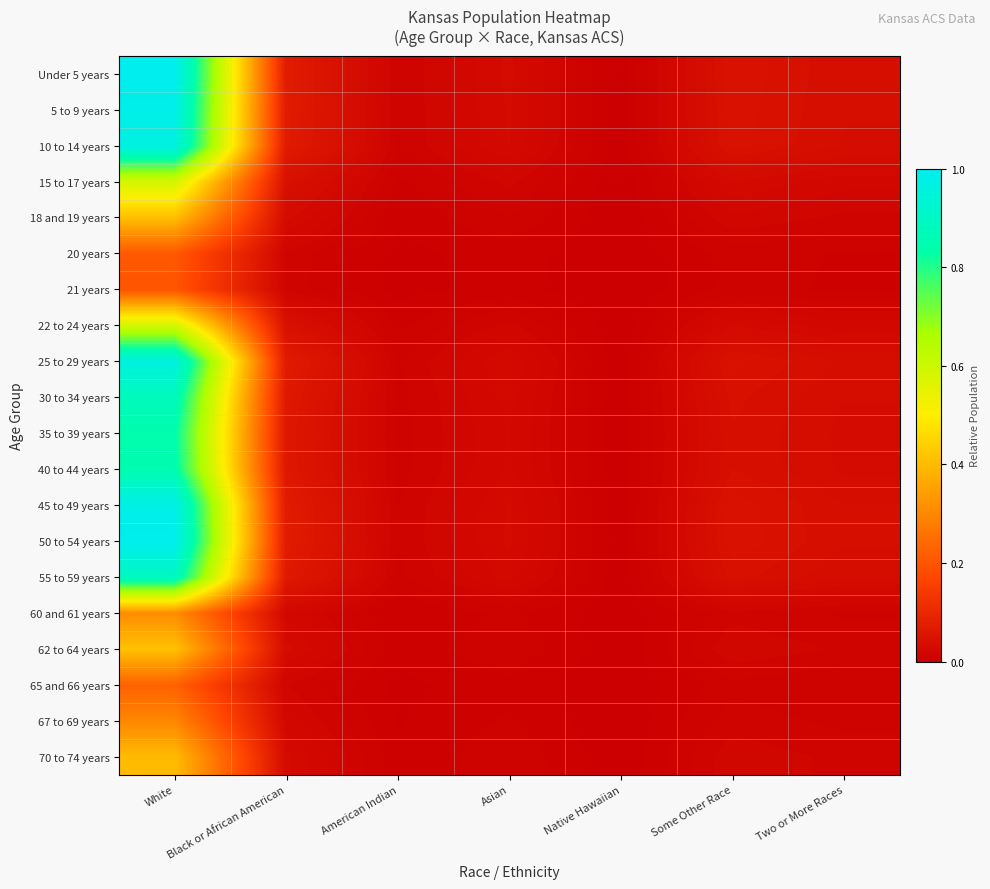

Reading left to right, transcribe all the data shown in this chart.

Under 5 years: White=1.0	Black or African American=0.1	American Indian=0.0	Asian=0.0	Native Hawaiian=0.0	Some Other Race=0.0	Two or More Races=0.0
5 to 9 years: White=1.0	Black or African American=0.1	American Indian=0.0	Asian=0.0	Native Hawaiian=0.0	Some Other Race=0.0	Two or More Races=0.0
10 to 14 years: White=1.0	Black or African American=0.1	American Indian=0.0	Asian=0.0	Native Hawaiian=0.0	Some Other Race=0.0	Two or More Races=0.0
15 to 17 years: White=0.6	Black or African American=0.0	American Indian=0.0	Asian=0.0	Native Hawaiian=0.0	Some Other Race=0.0	Two or More Races=0.0
18 and 19 years: White=0.4	Black or African American=0.0	American Indian=0.0	Asian=0.0	Native Hawaiian=0.0	Some Other Race=0.0	Two or More Races=0.0
20 years: White=0.2	Black or African American=0.0	American Indian=0.0	Asian=0.0	Native Hawaiian=0.0	Some Other Race=0.0	Two or More Races=0.0
21 years: White=0.2	Black or African American=0.0	American Indian=0.0	Asian=0.0	Native Hawaiian=0.0	Some Other Race=0.0	Two or More Races=0.0
22 to 24 years: White=0.6	Black or African American=0.0	American Indian=0.0	Asian=0.0	Native Hawaiian=0.0	Some Other Race=0.0	Two or More Races=0.0
25 to 29 years: White=1.0	Black or African American=0.1	American Indian=0.0	Asian=0.0	Native Hawaiian=0.0	Some Other Race=0.0	Two or More Races=0.0
30 to 34 years: White=0.9	Black or African American=0.1	American Indian=0.0	Asian=0.0	Native Hawaiian=0.0	Some Other Race=0.0	Two or More Races=0.0
35 to 39 years: White=0.8	Black or African American=0.1	American Indian=0.0	Asian=0.0	Native Hawaiian=0.0	Some Other Race=0.0	Two or More Races=0.0
40 to 44 years: White=0.8	Black or African American=0.1	American Indian=0.0	Asian=0.0	Native Hawaiian=0.0	Some Other Race=0.0	Two or More Races=0.0
45 to 49 years: White=1.0	Black or African American=0.1	American Indian=0.0	Asian=0.0	Native Hawaiian=0.0	Some Other Race=0.0	Two or More Races=0.0
50 to 54 years: White=1.0	Black or African American=0.1	American Indian=0.0	Asian=0.0	Native Hawaiian=0.0	Some Other Race=0.0	Two or More Races=0.0
55 to 59 years: White=0.9	Black or African American=0.1	American Indian=0.0	Asian=0.0	Native Hawaiian=0.0	Some Other Race=0.0	Two or More Races=0.0
60 and 61 years: White=0.3	Black or African American=0.0	American Indian=0.0	Asian=0.0	Native Hawaiian=0.0	Some Other Race=0.0	Two or More Races=0.0
62 to 64 years: White=0.4	Black or African American=0.0	American Indian=0.0	Asian=0.0	Native Hawaiian=0.0	Some Other Race=0.0	Two or More Races=0.0
65 and 66 years: White=0.2	Black or African American=0.0	American Indian=0.0	Asian=0.0	Native Hawaiian=0.0	Some Other Race=0.0	Two or More Races=0.0
67 to 69 years: White=0.3	Black or African American=0.0	American Indian=0.0	Asian=0.0	Native Hawaiian=0.0	Some Other Race=0.0	Two or More Races=0.0
70 to 74 years: White=0.4	Black or African American=0.0	American Indian=0.0	Asian=0.0	Native Hawaiian=0.0	Some Other Race=0.0	Two or More Races=0.0